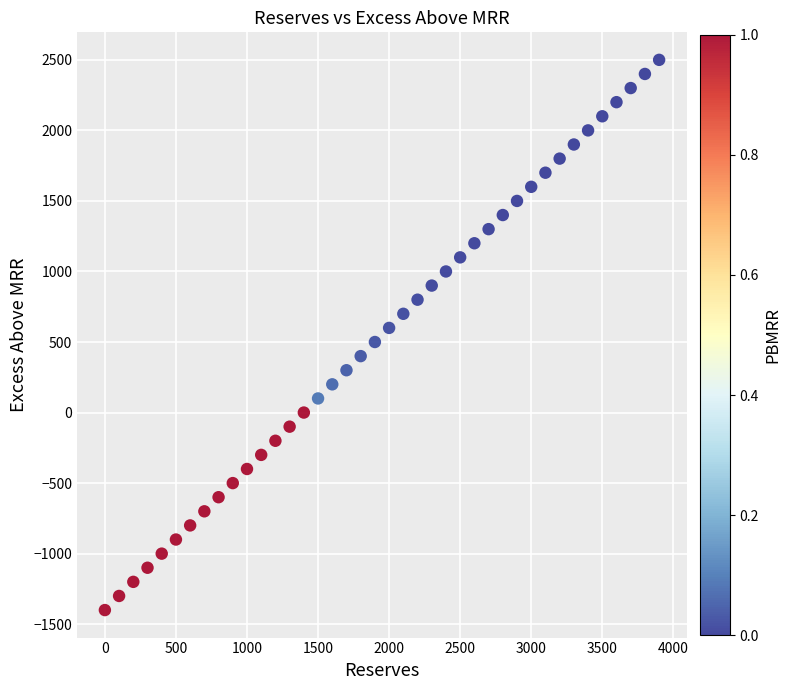

What is the range of Y values (max minus min)?

3900